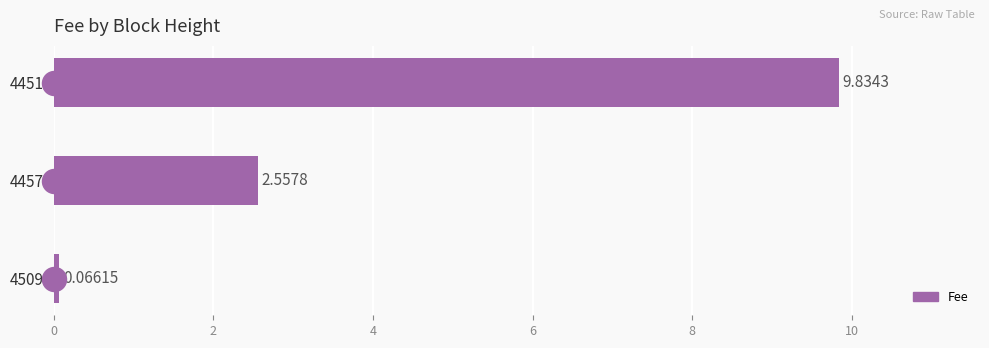

Which has a higher value, 4451 or 4509?

4451